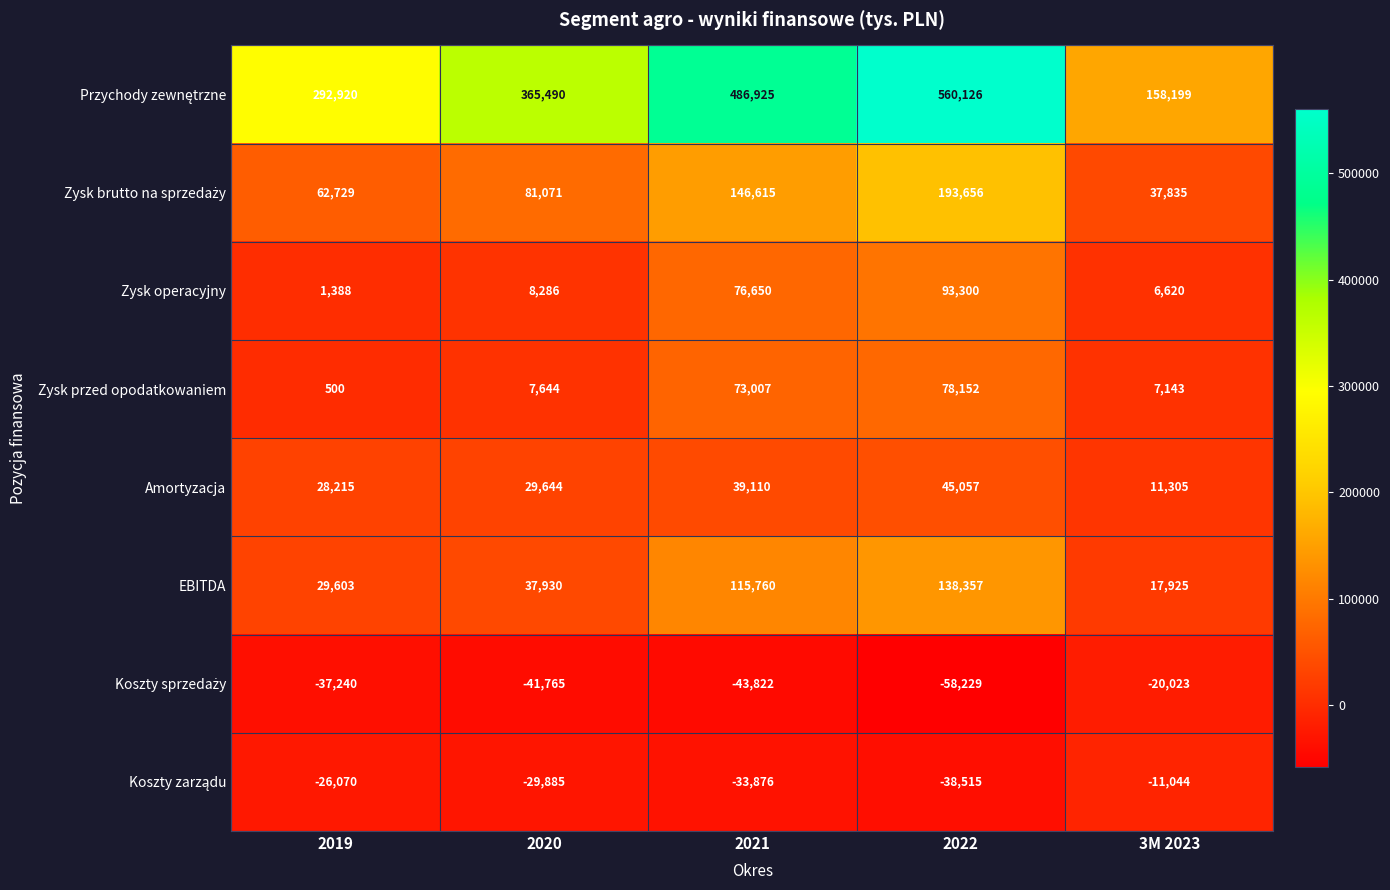

At which category is the sum across all series the highest?

2022